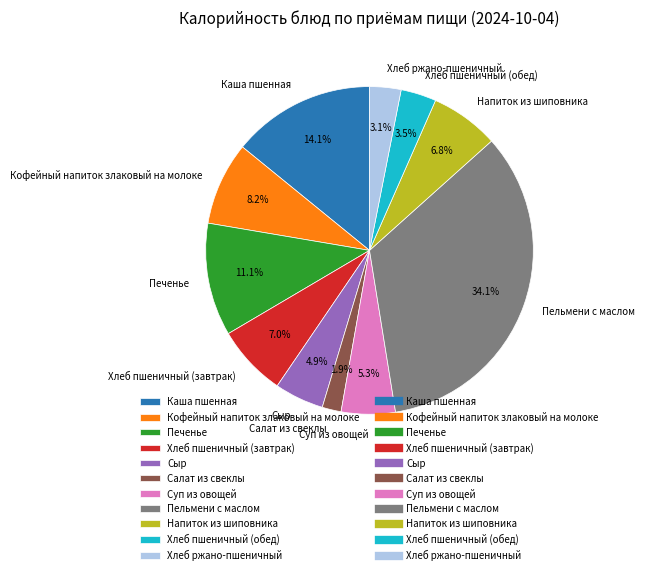

Approximately how many times larger is the value at Сыр compared to Кофейный напиток злаковый на молоке?

0.6